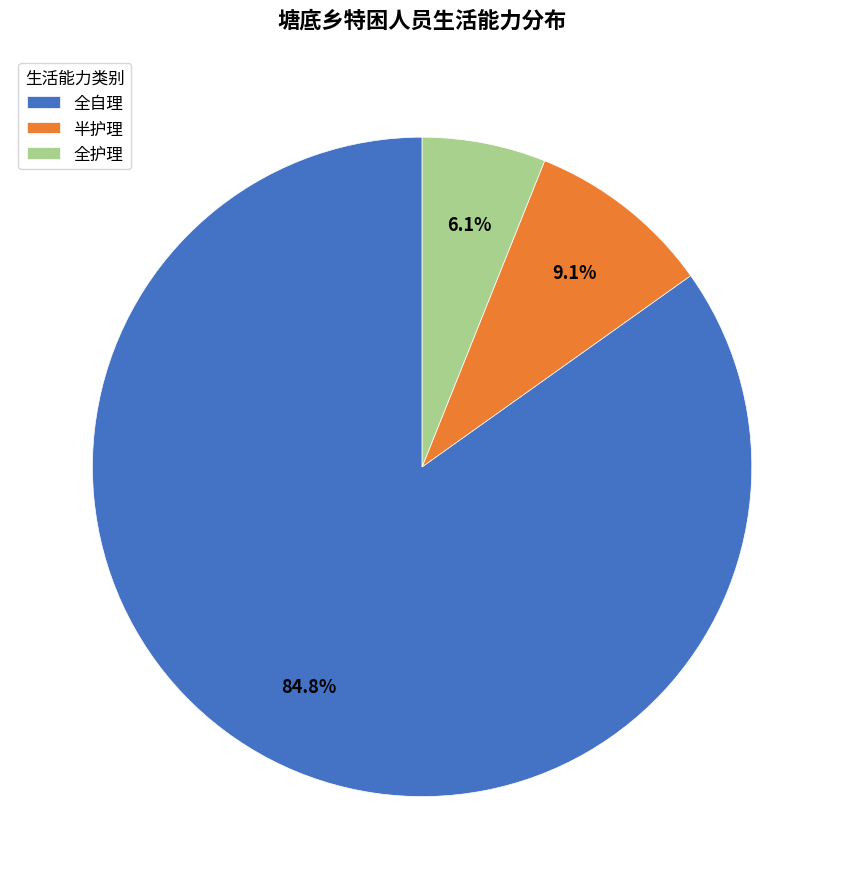

Which slice is the smallest?

全护理